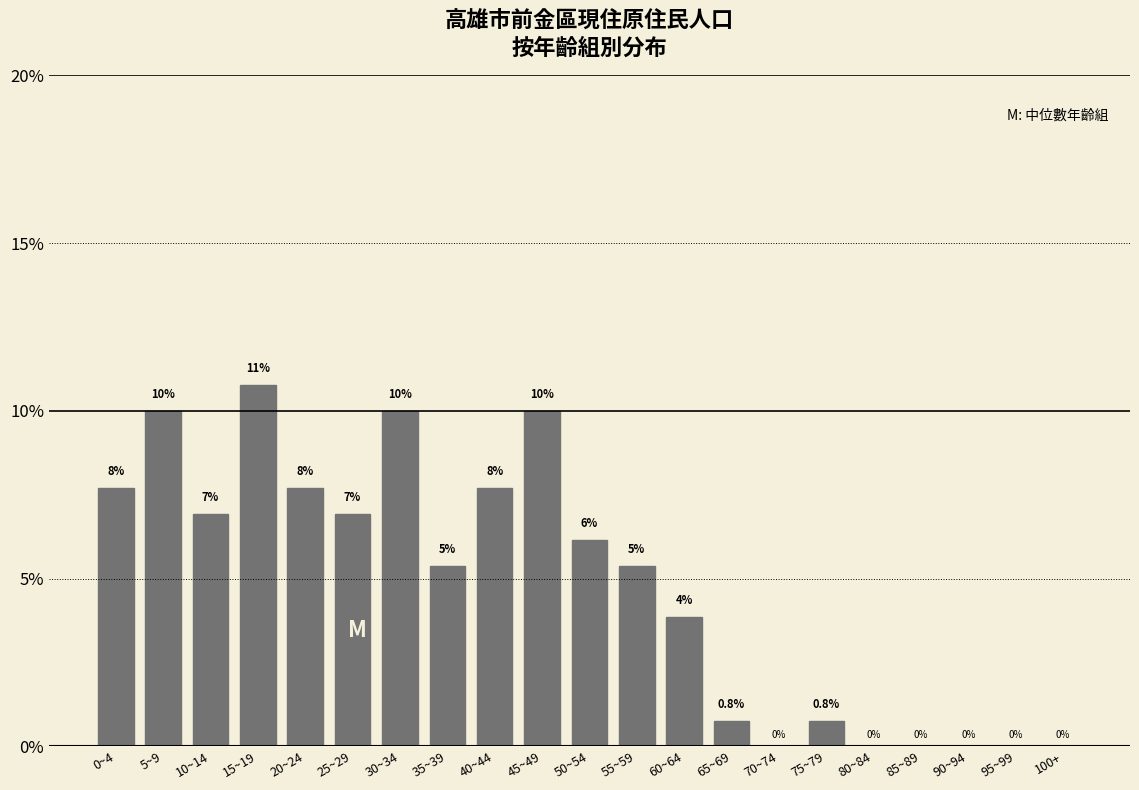

What is the change in value from 5~9 to 95~99?

-10.0